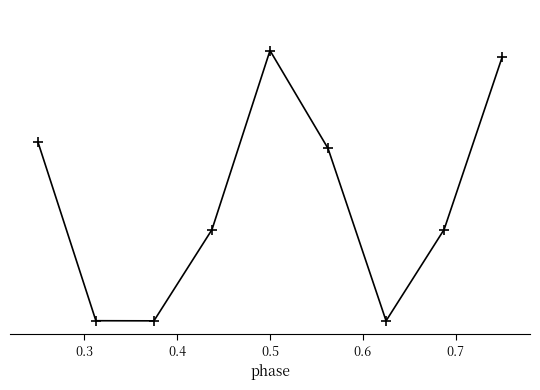

Is this an area chart (filled region under the line)?

No